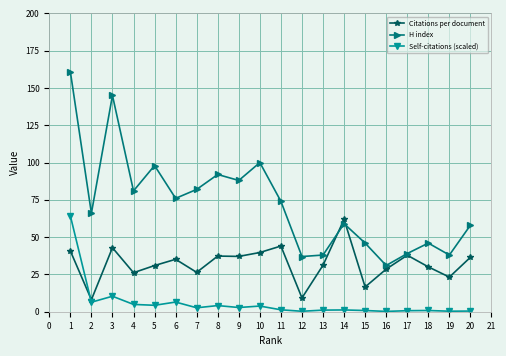

After their last crossing, which series has the higher values: Citations per document or H index?

H index